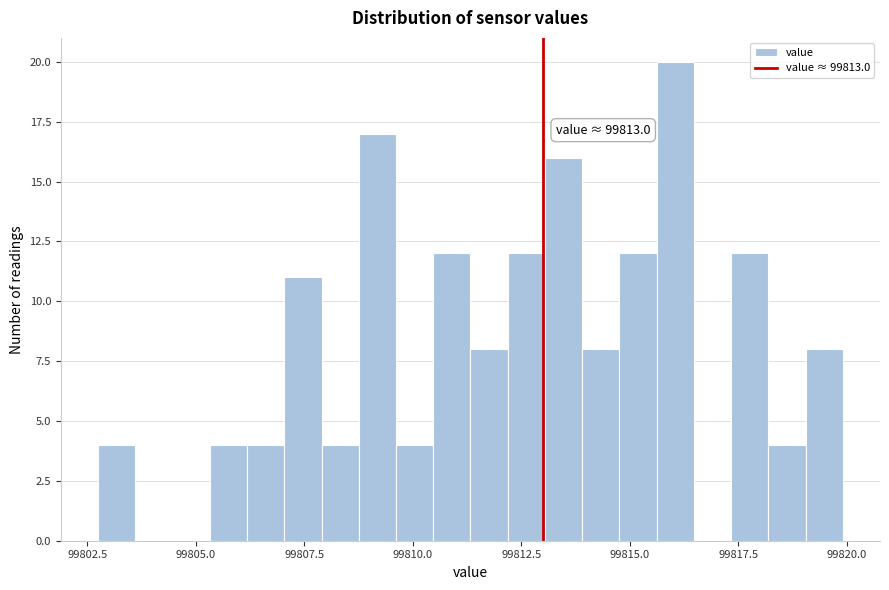

Read against the x-axis, roughly where is the centre of the tallest bar?

99816.0